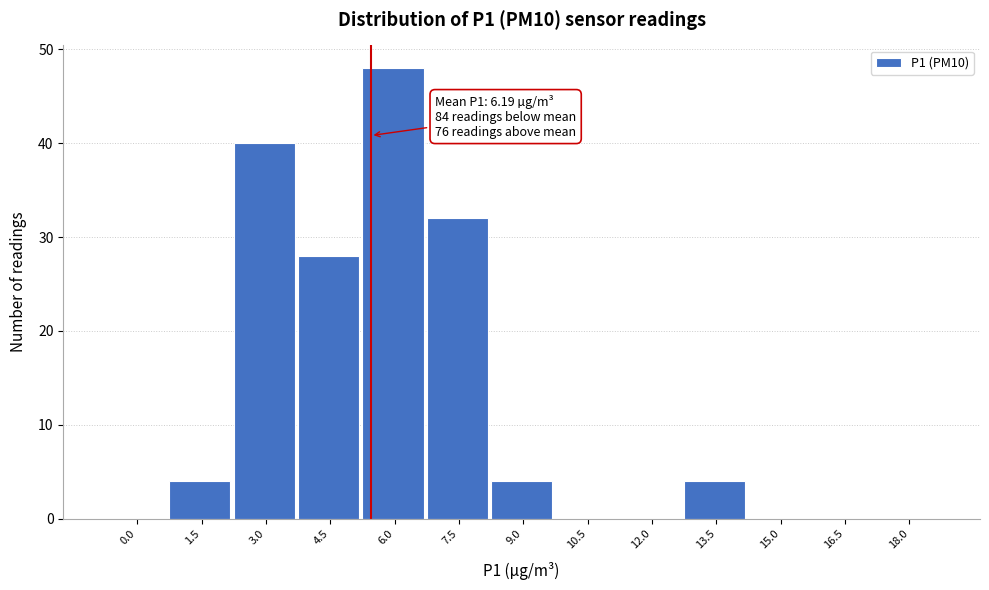

Reading right to left, what are all the values shown in this chart?

18.0=0	16.5=0	15.0=0	13.5=4	12.0=0	10.5=0	9.0=4	7.5=32	6.0=48	4.5=28	3.0=40	1.5=4	0.0=0